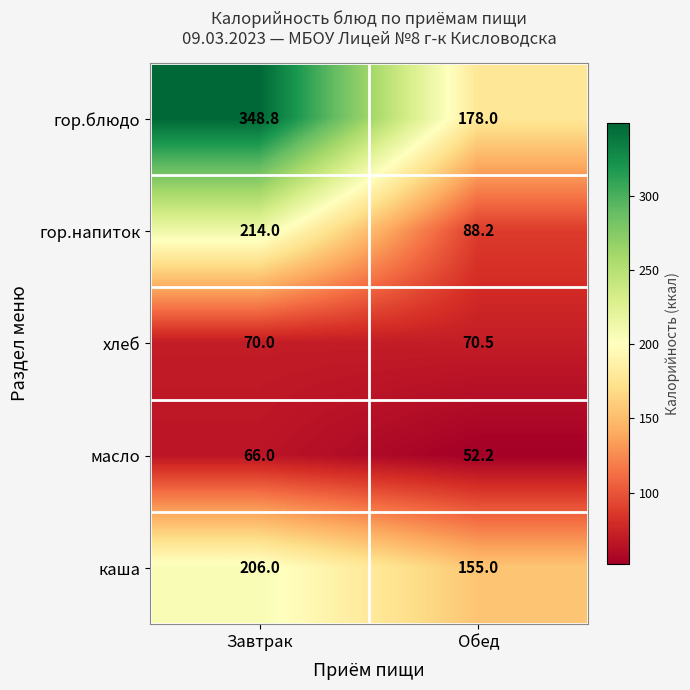

List the labels in order of гор.блюдо value, smallest first.

Обед, Завтрак